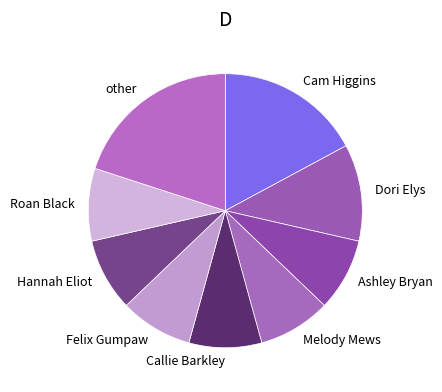

Does Hannah Eliot account for over 50% of the chart?

No